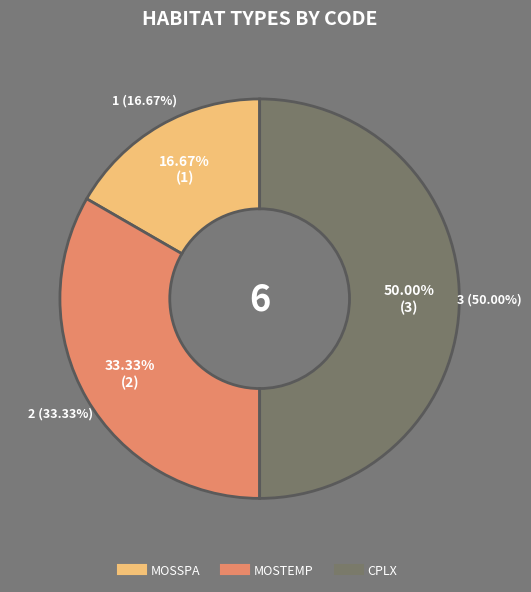

To the nearest percent, what is the difference between the largest and smallest slice percentages?

33%